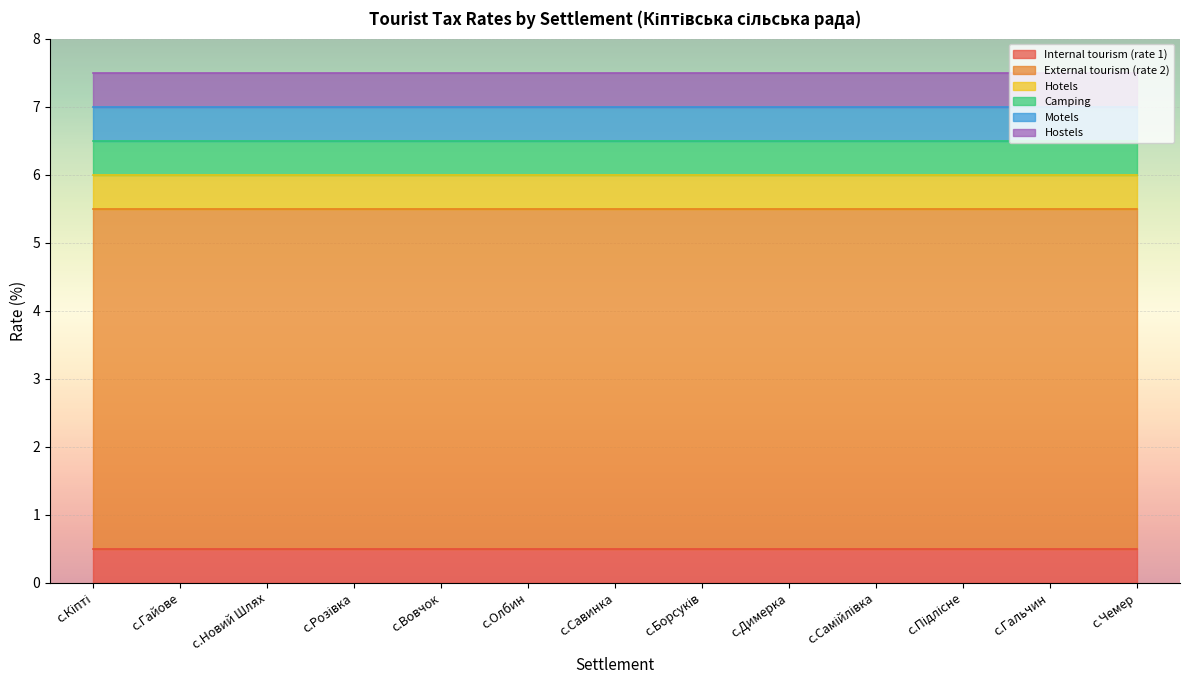

Which series has the largest total across all categories?

External tourism (rate 2)